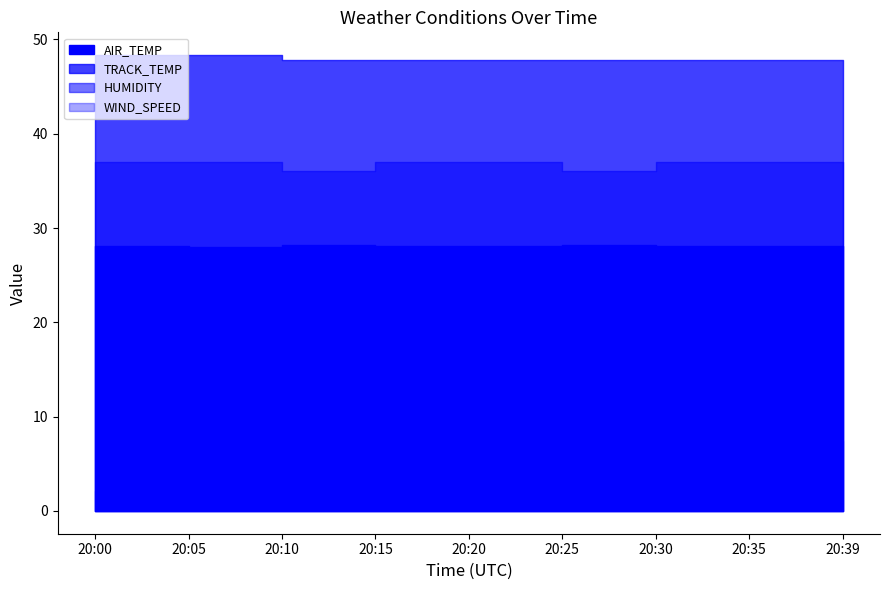

How many data points in WIND_SPEED are less than 3?

4